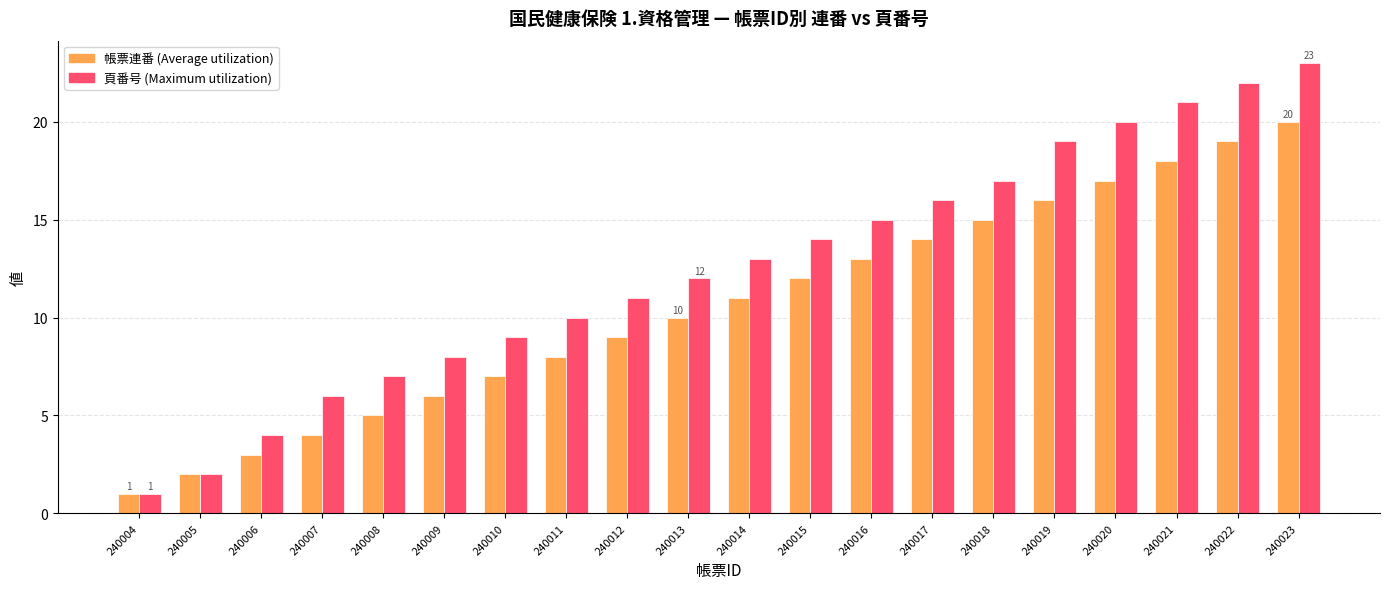

What is the maximum value shown in the chart?

23